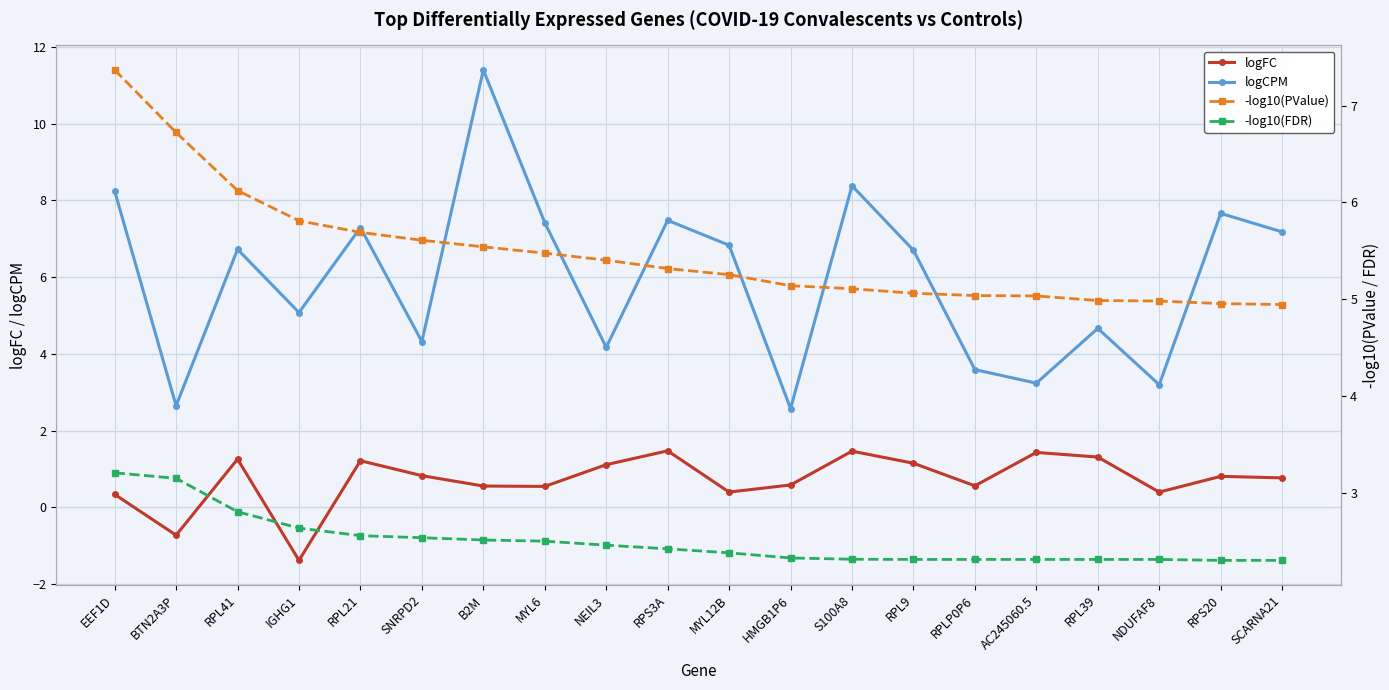

What value does the logCPM series have at B2M?

11.4